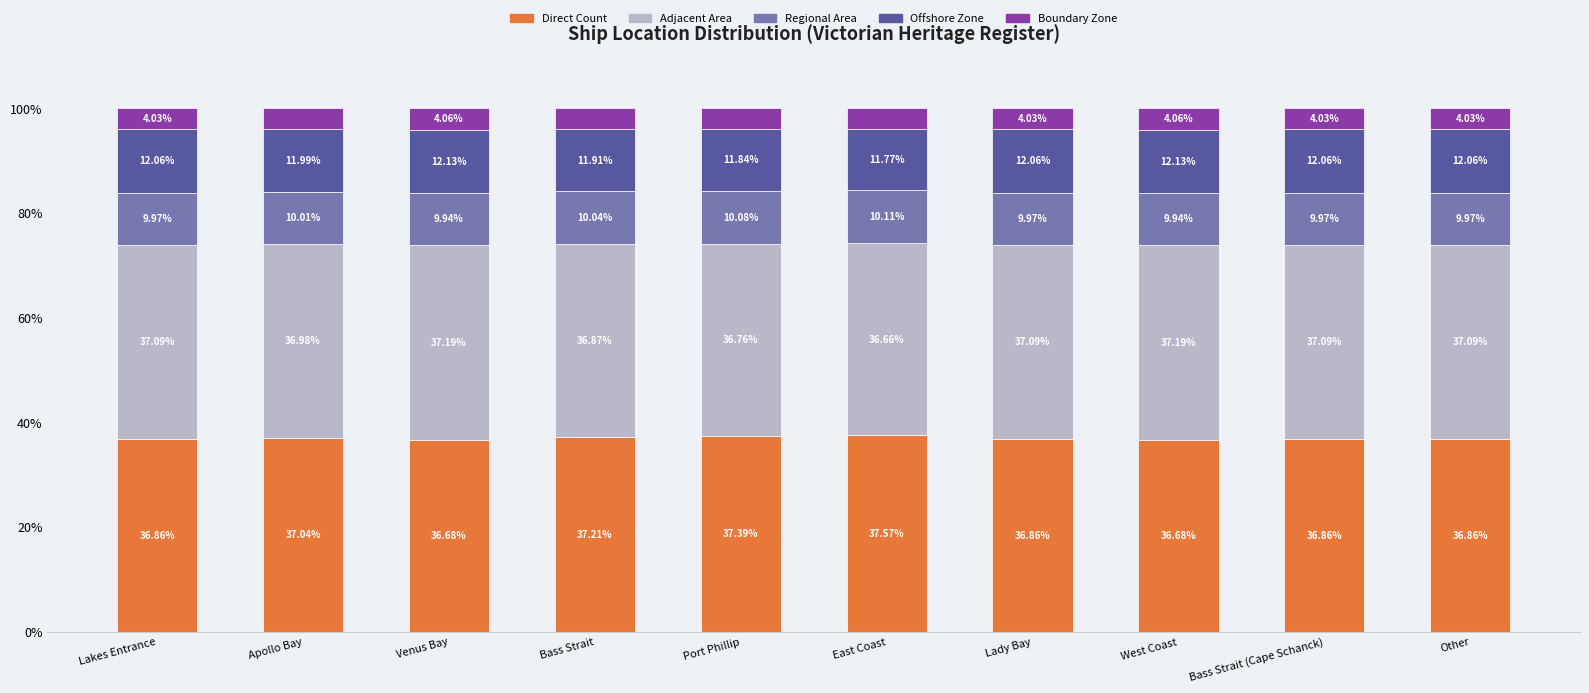

What is the difference between the maximum and second lowest values in the Direct Count series?

0.9